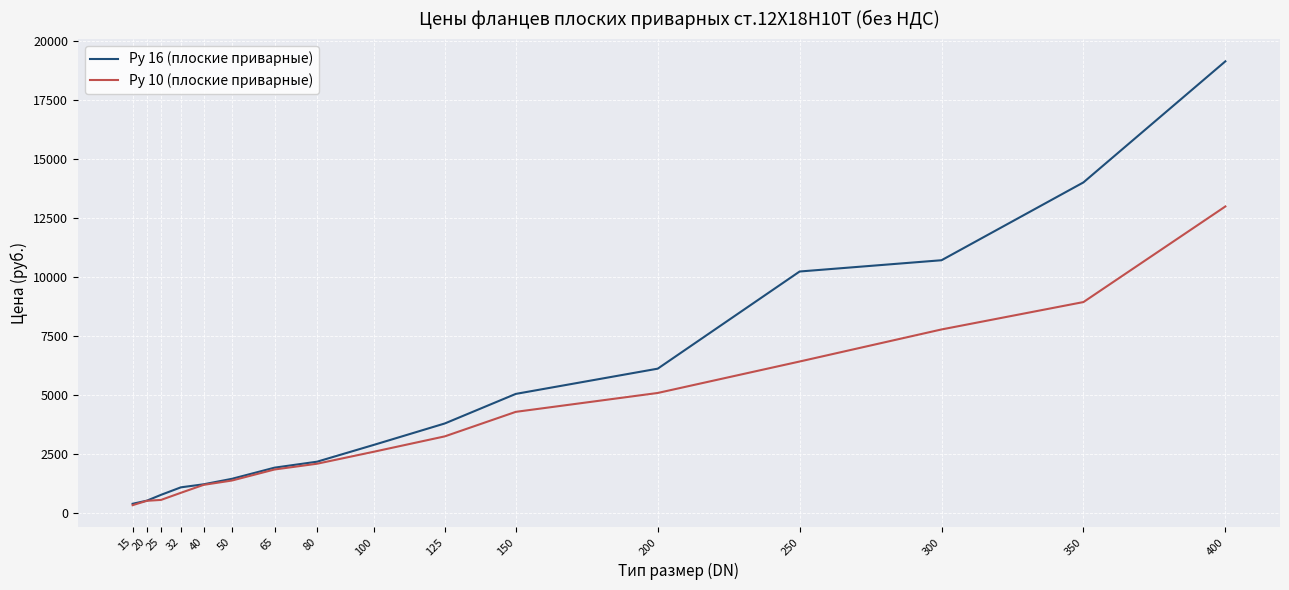

What is the difference between the highest and lowest values at 125?

546.0